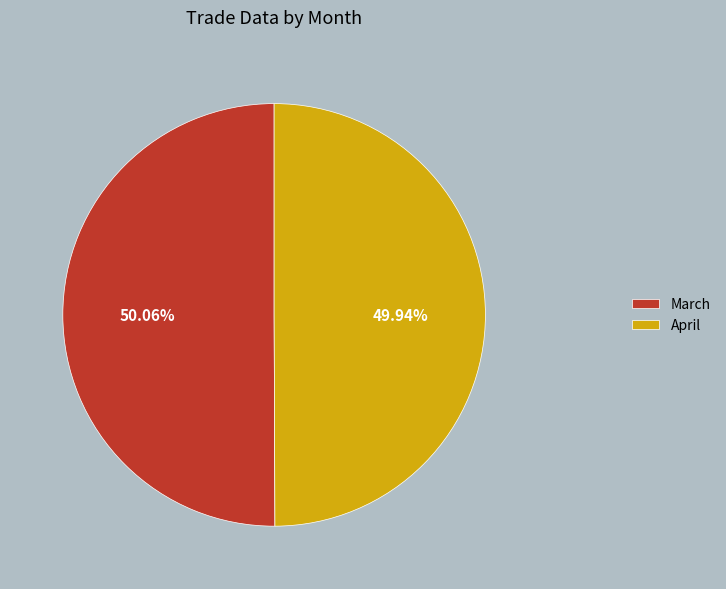

To the nearest percent, what is the combined percentage of March and April?

100%